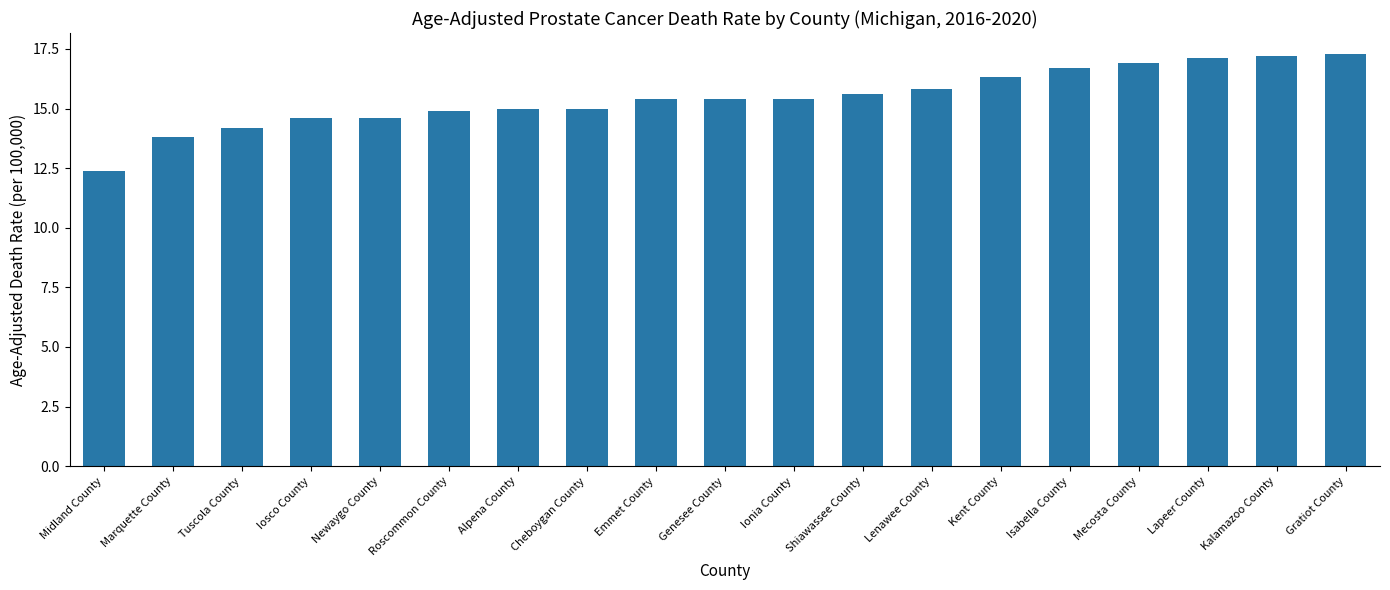

At which category does the chart reach its minimum across all series?

Midland County